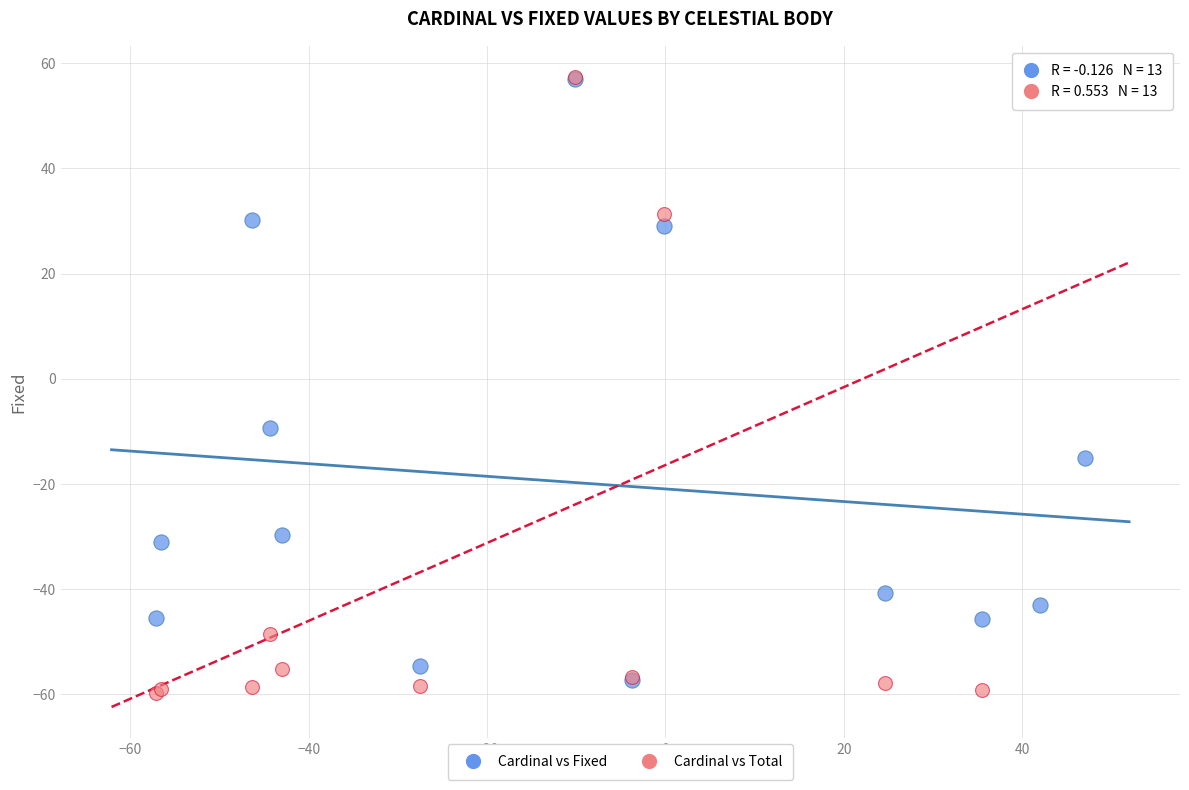

In the Cardinal vs Fixed series, what Y value is closest to 0?

-9.3